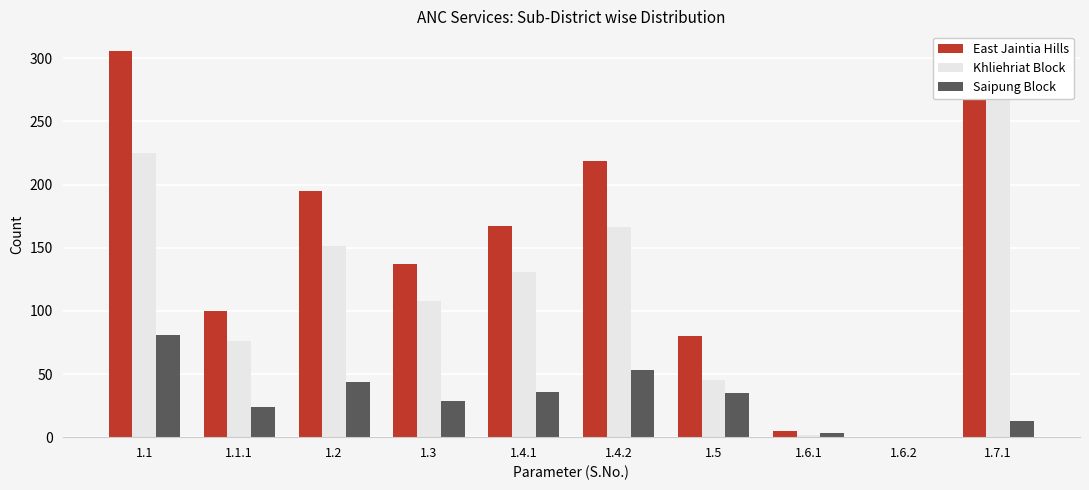

What position from the left is 1.2?

3